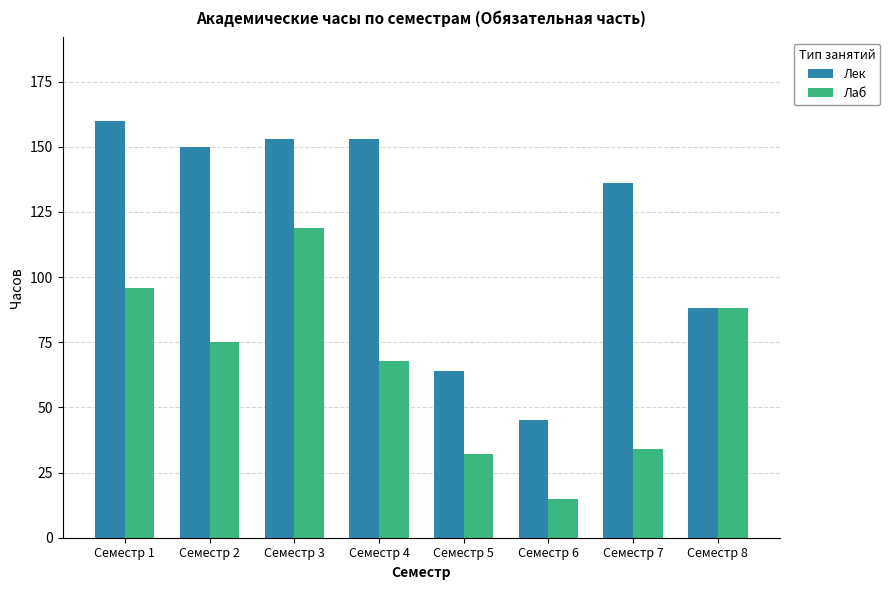

How many bars are there in total?

16